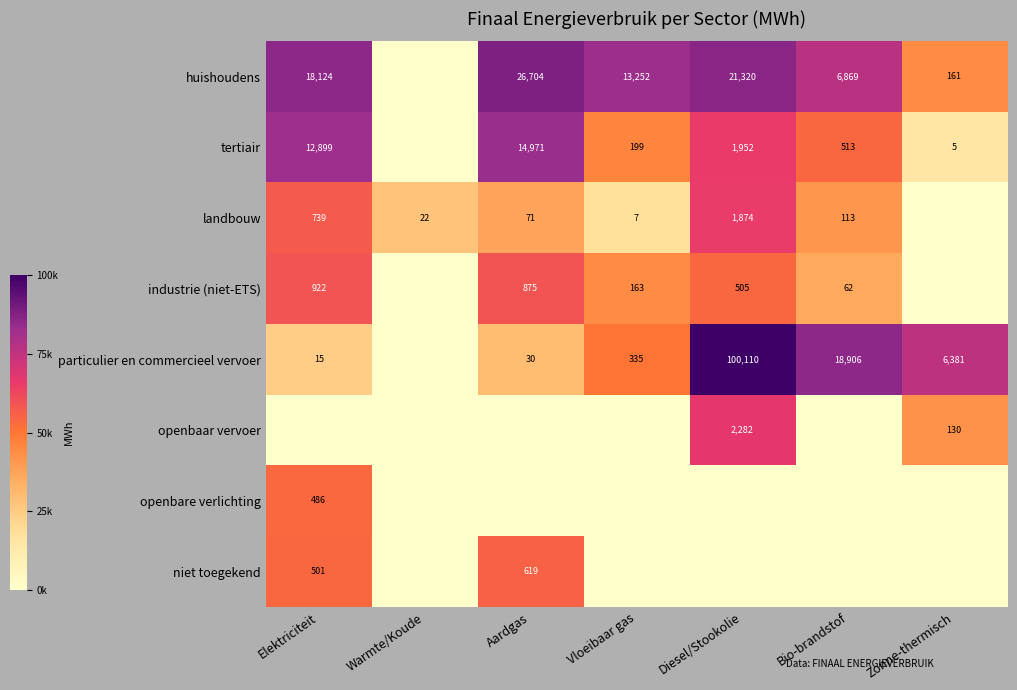

Is the value of tertiair at Bio-brandstof greater than the value of particulier en commercieel vervoer at Zonne-thermisch?

No